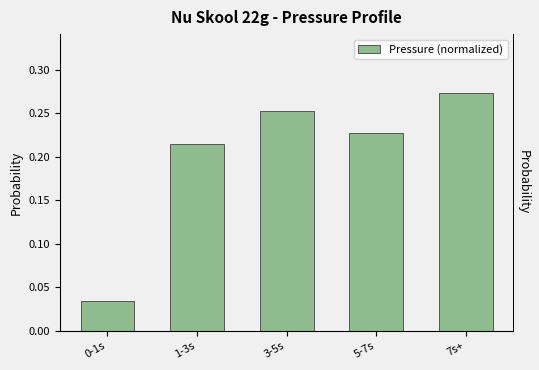

The value at 7s+ is 0.1. True or false?

False